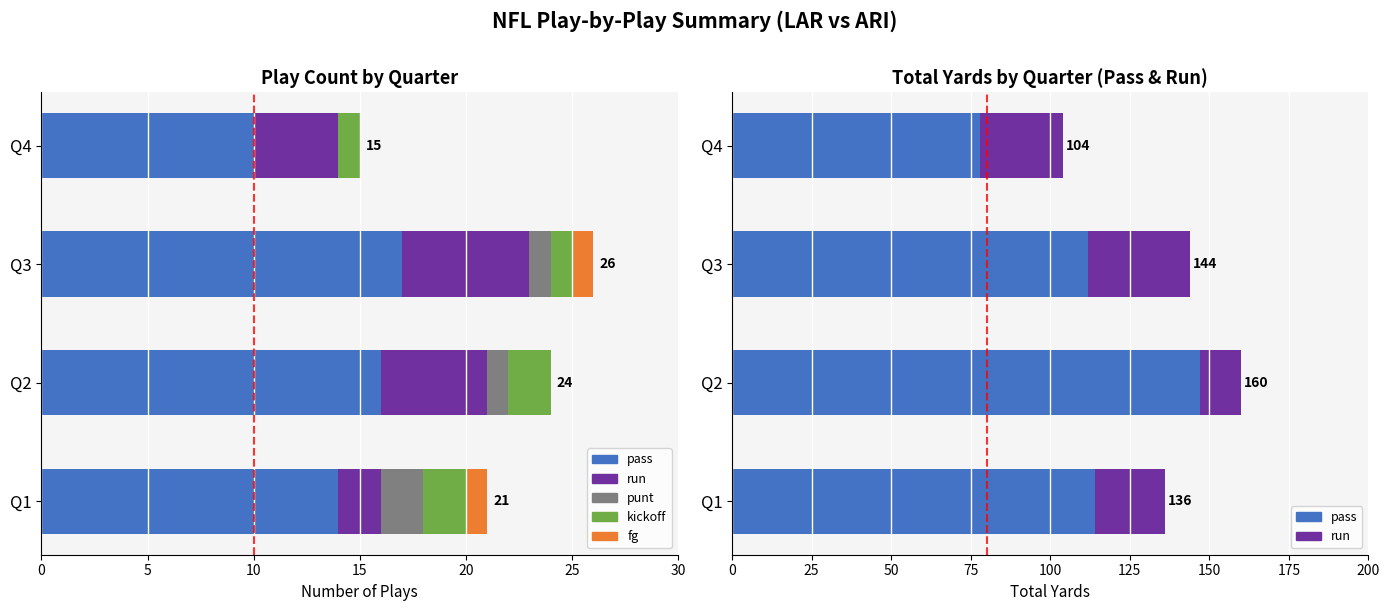

Is the value of run at Q3 greater than the value of kickoff at Q3?

Yes